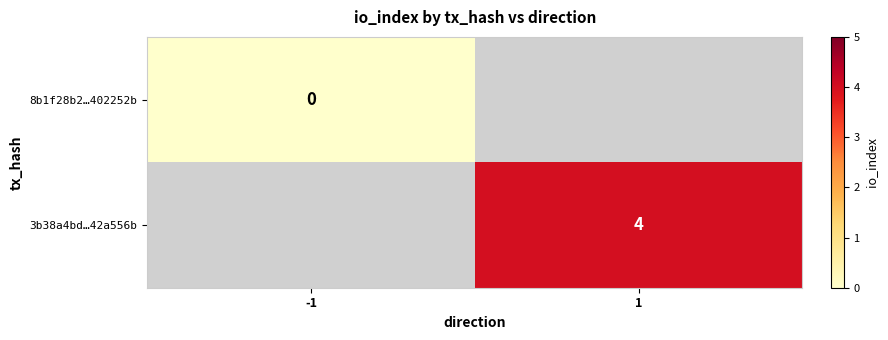

Which has a higher value, -1 or 1?

1